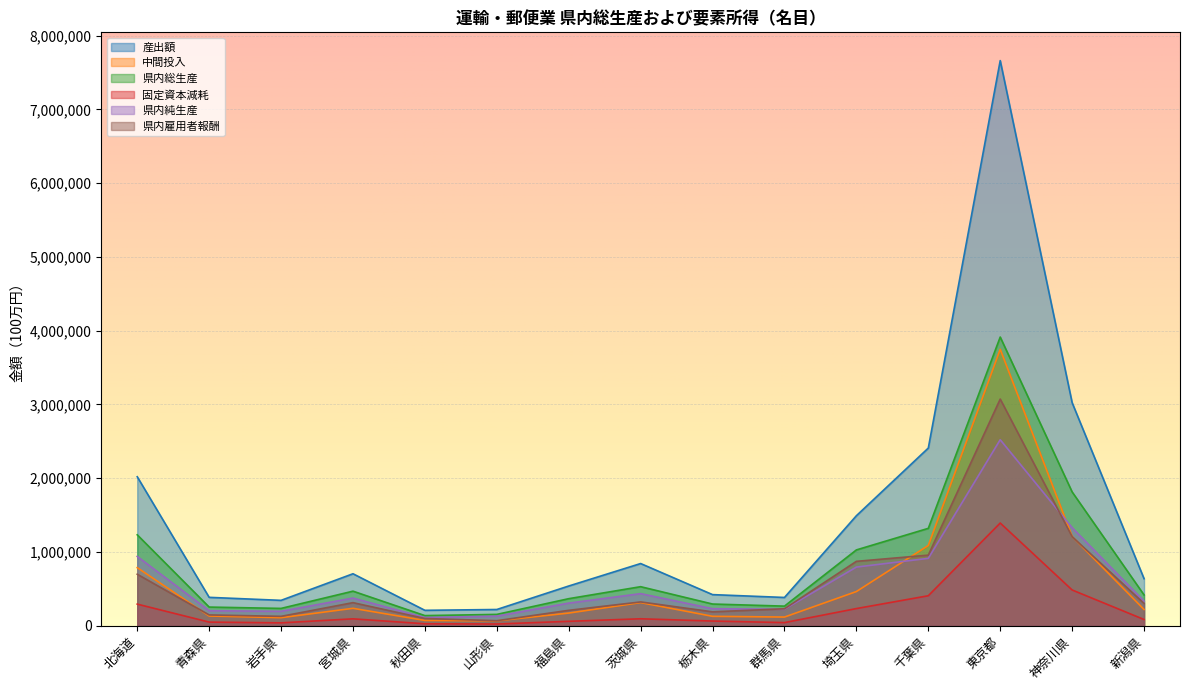

Where is 県内総生産 nearest to the value 2025842?

神奈川県